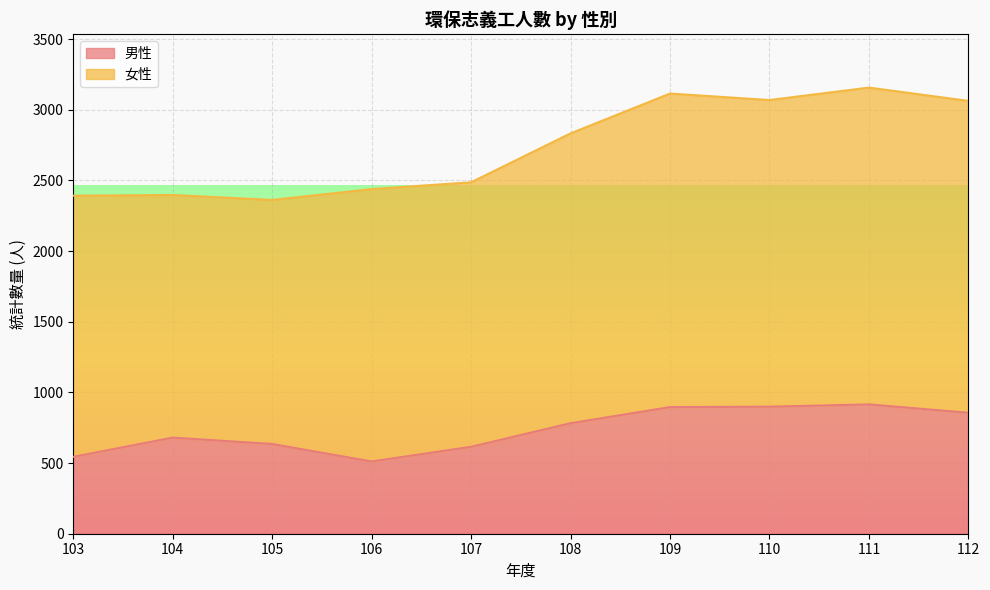

Is it true that the value at 105 is 314?

False